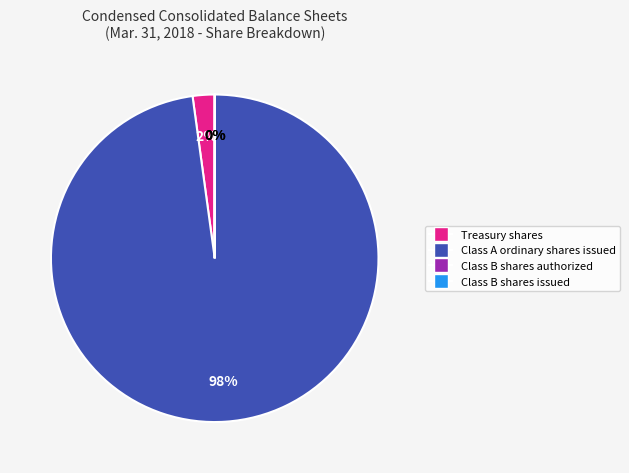

Does Class A ordinary shares issued represent more than half of the total?

Yes